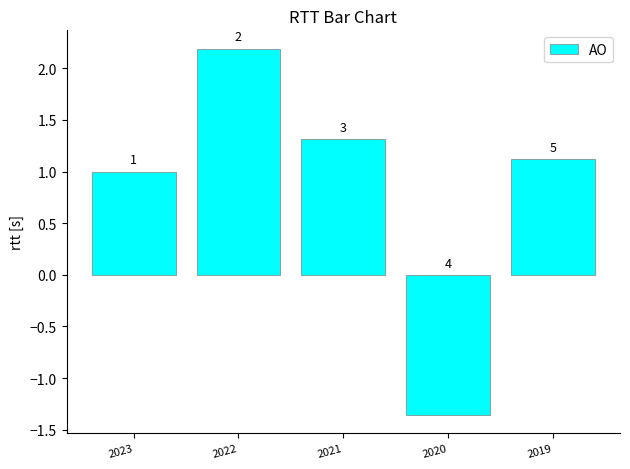

What is the average value?

0.9